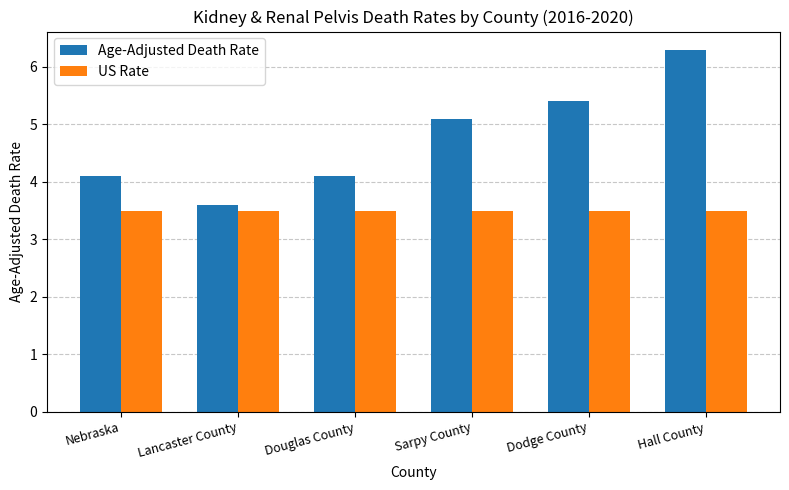

How many groups of bars are there?

6